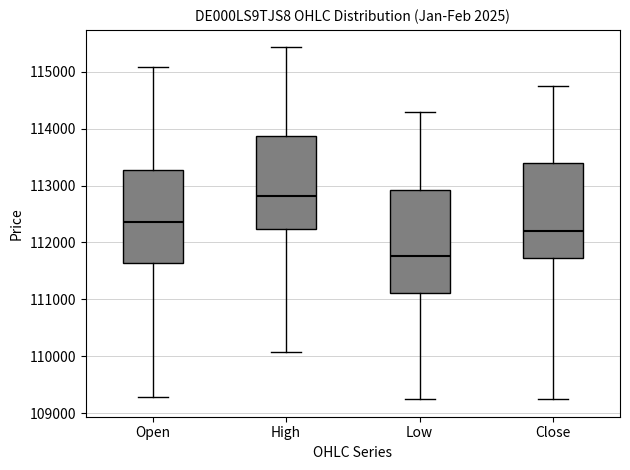

Reading left to right, read every box against the y-axis: the position of its median line, the range the box covers, and the ends of its whiskers. The values are not printed on the chart, so give them approximately, as read against the axis.

Open: median 112400, box 111600 to 113300, whiskers 109300 to 115100
High: median 112800, box 112200 to 113900, whiskers 110100 to 115400
Low: median 111800, box 111100 to 112900, whiskers 109300 to 114300
Close: median 112200, box 111700 to 113400, whiskers 109300 to 114800